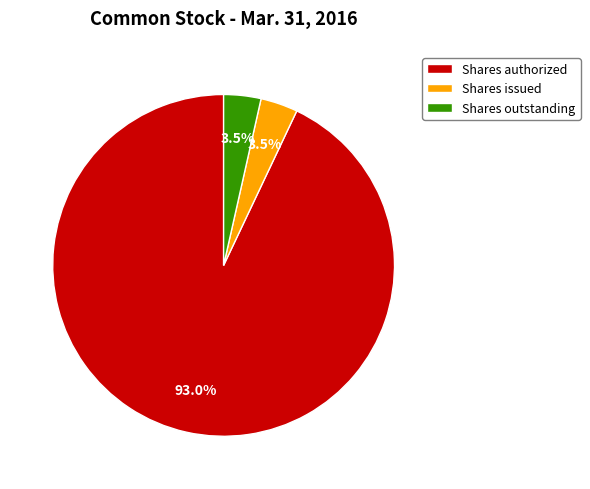

Combined, what portion of the pie is Shares issued and Shares authorized?

96.5%